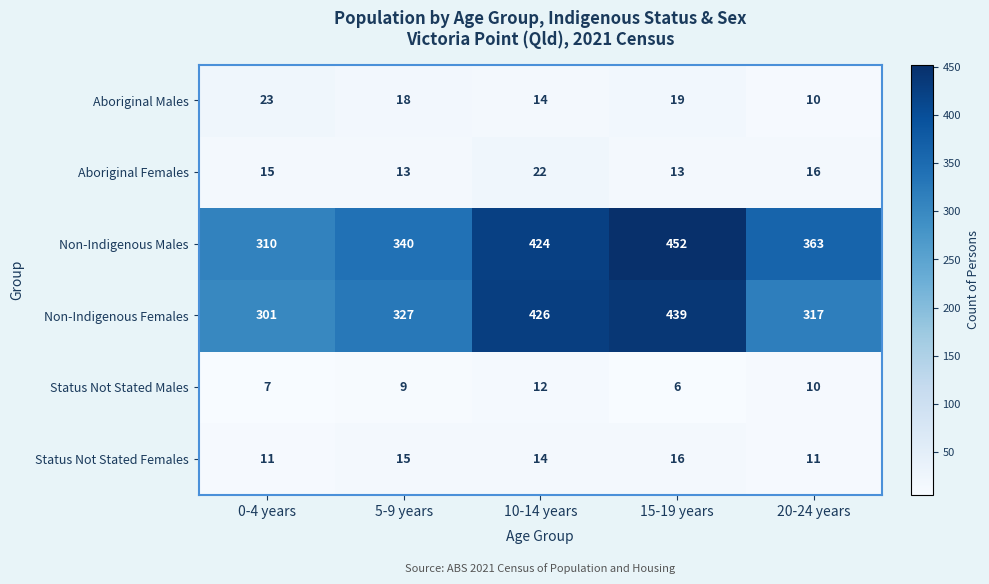

What is the difference between the maximum and minimum values in the Non-Indigenous Males series?

142